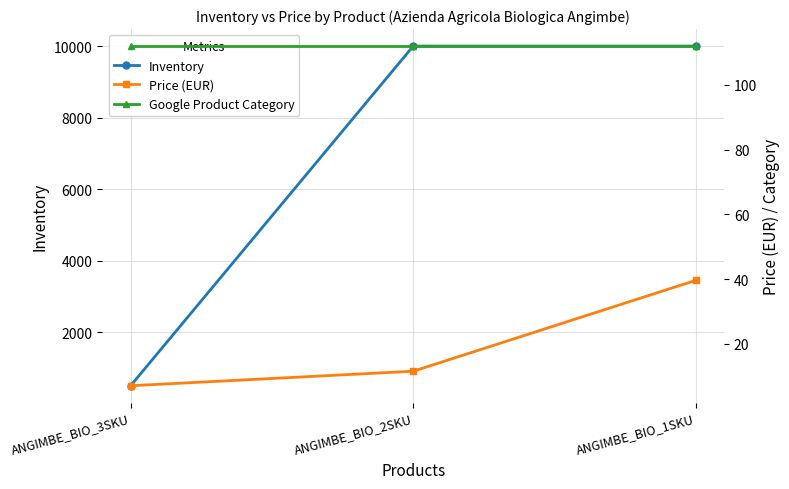

Between ANGIMBE_BIO_2SKU and ANGIMBE_BIO_1SKU, which series saw the biggest shift?

Price (EUR)